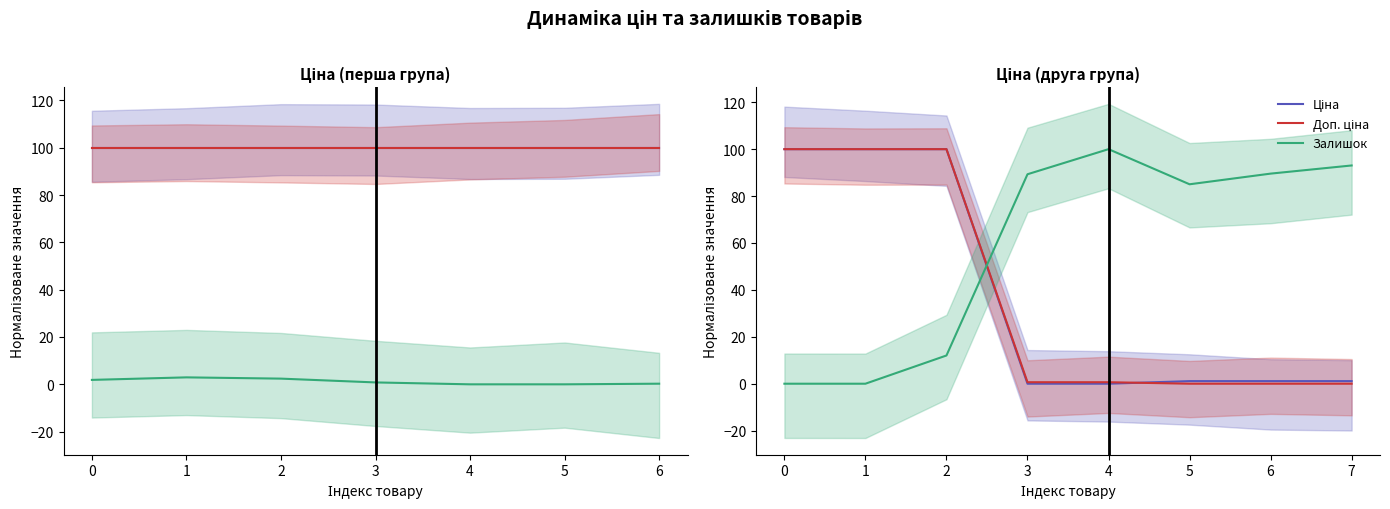

Between 0 and 3, which series saw the biggest shift?

Ціна